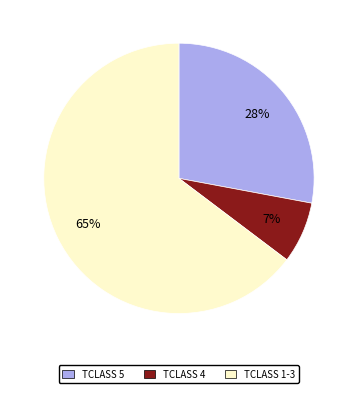

Rank the categories by value from lowest to highest.

TCLASS 4, TCLASS 5, TCLASS 1-3